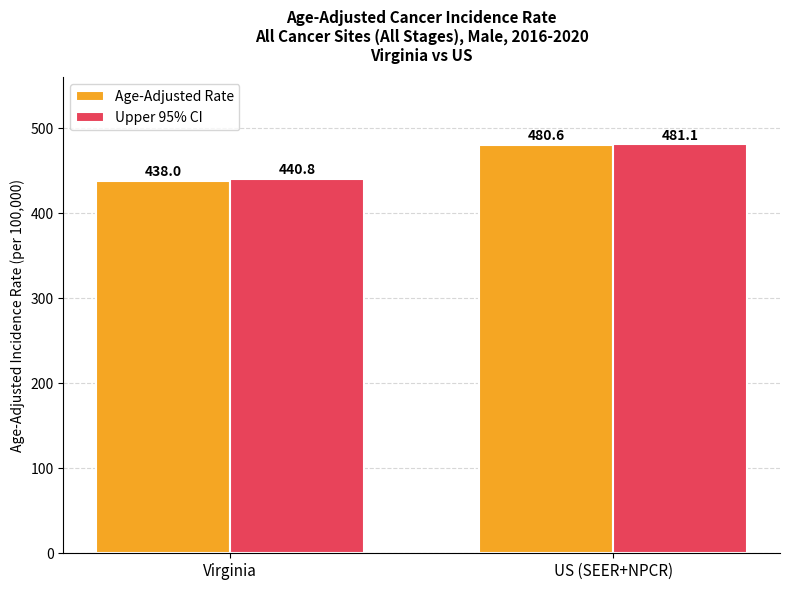

How many data points in Age-Adjusted Rate are less than 480?

1